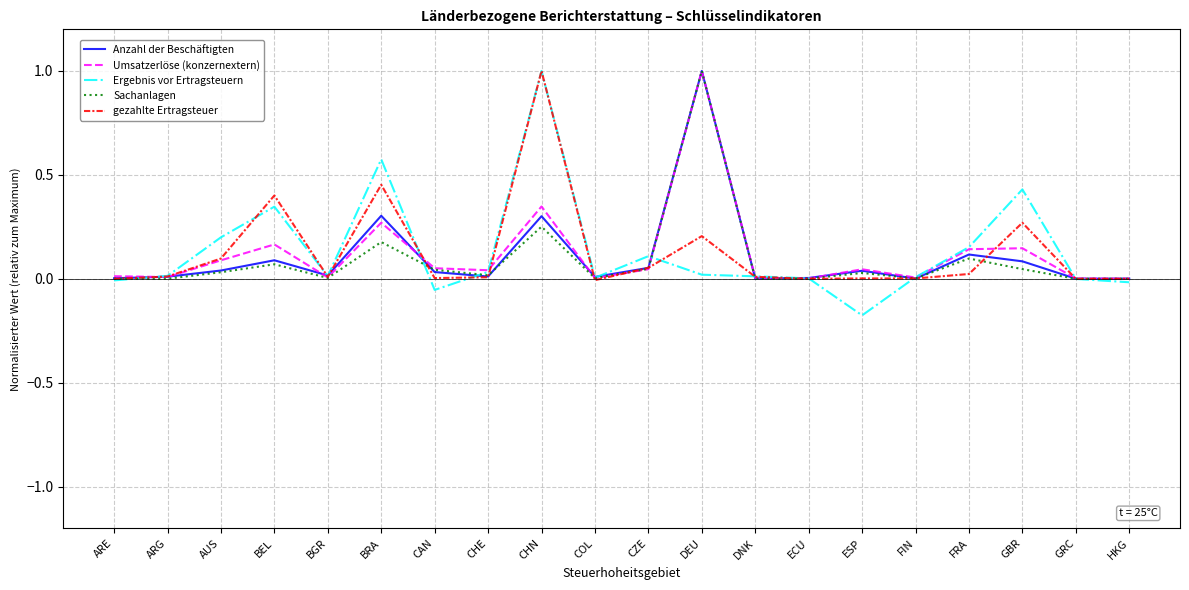

Which series changed the most between AUS and DNK?

Ergebnis vor Ertragsteuern